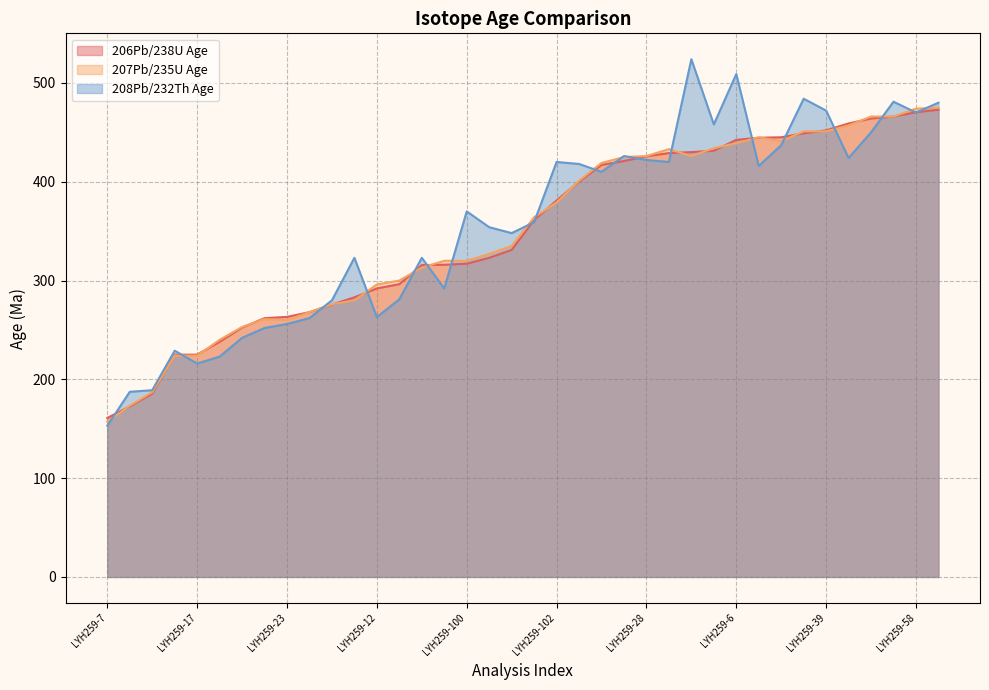

How many times do 207Pb/235U Age and 206Pb/238U Age cross each other?

18